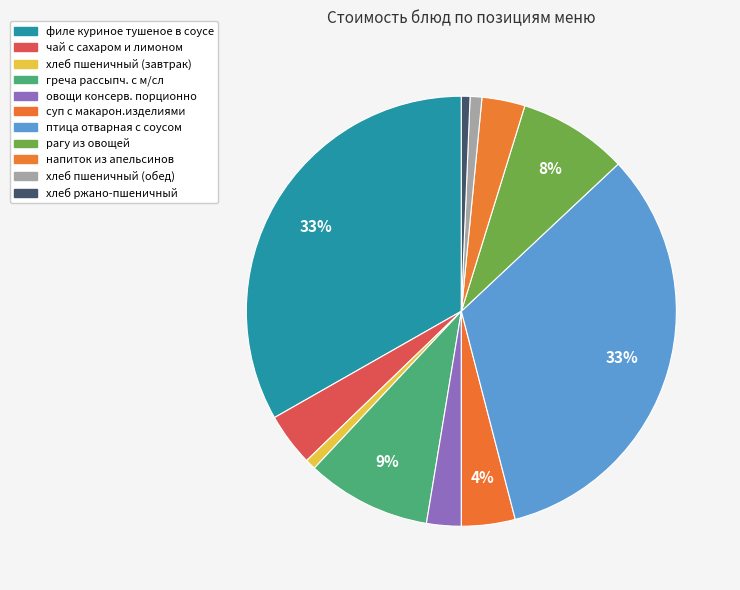

Which category has the biggest portion of the pie?

филе куриное тушеное в соусе